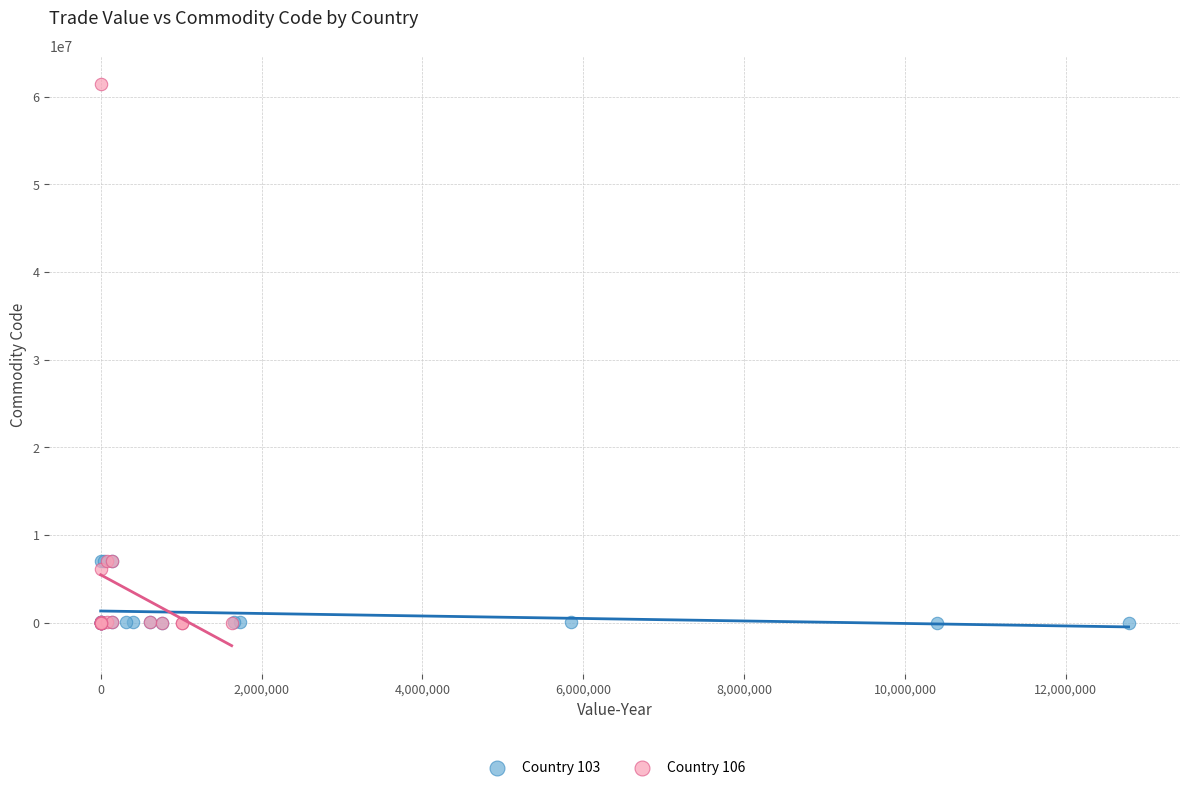

Which series has the widest spread of Y values?

Country 106